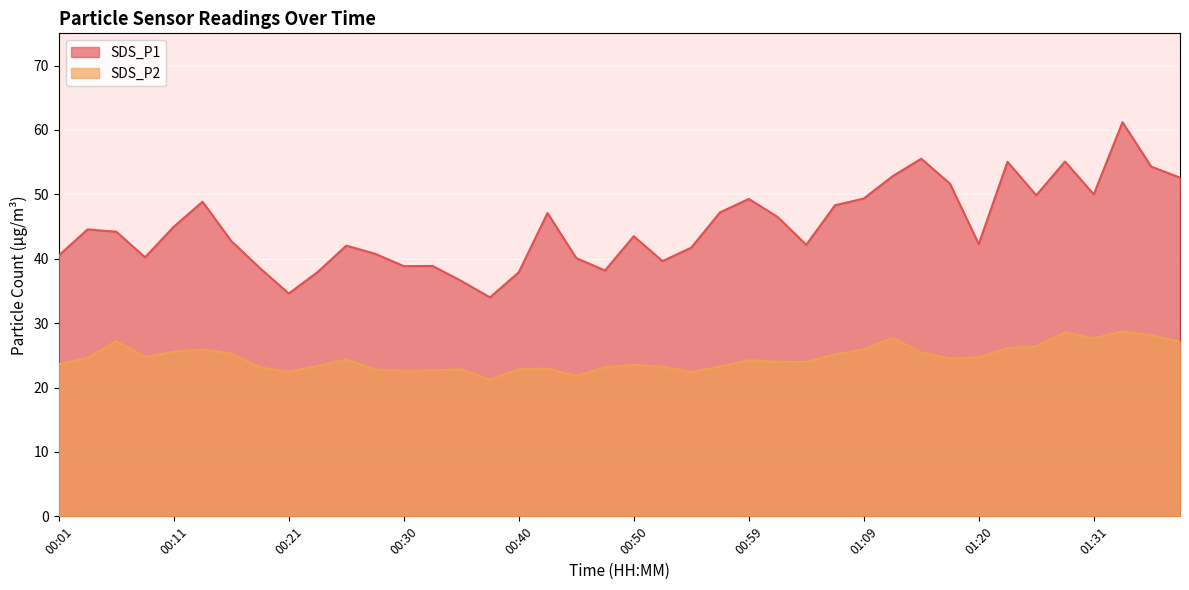

How many lines are shown in the chart?

2